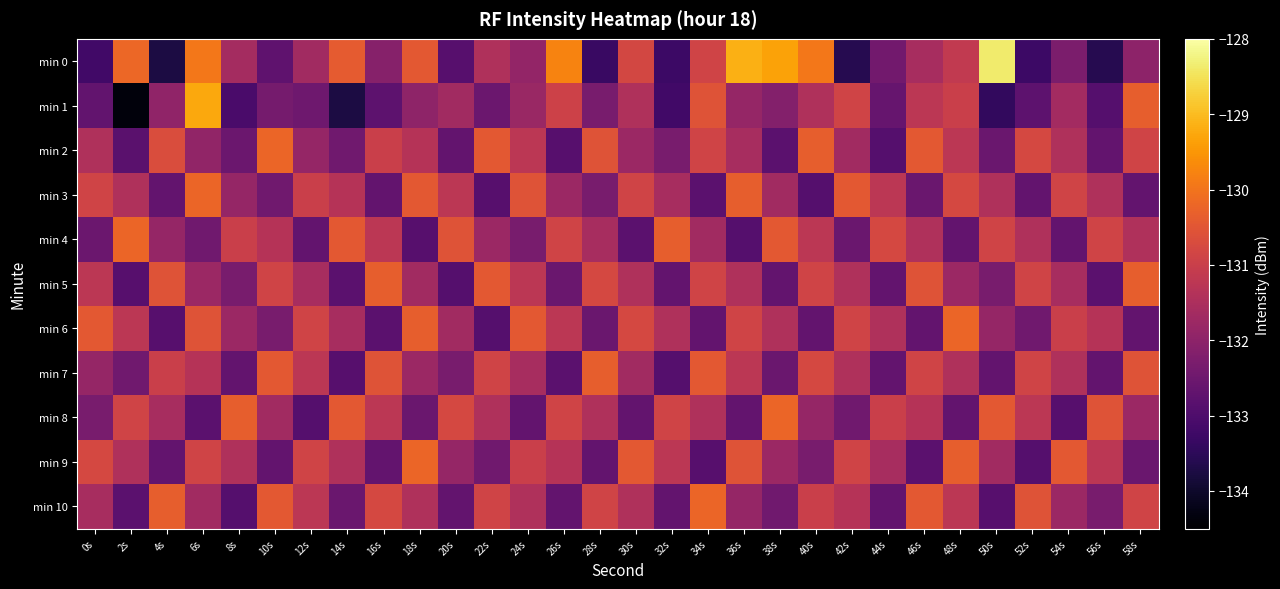

Rank the series by their maximum value, from lowest to highest.

min 5, min 7, min 2, min 3, min 4, min 6, min 8, min 9, min 10, min 1, min 0